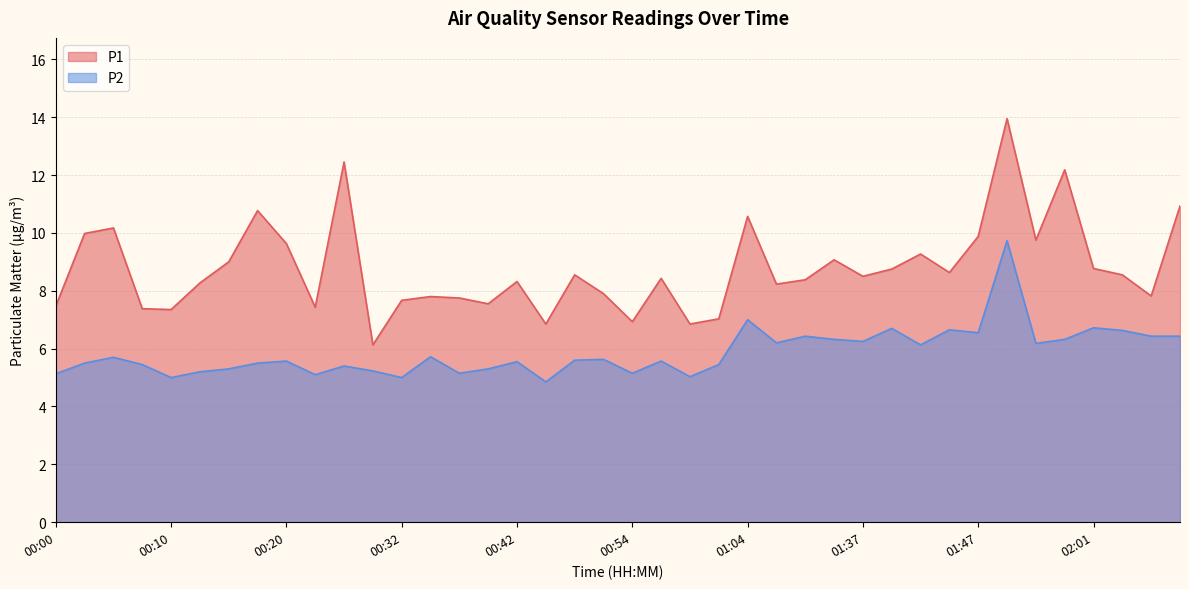

True or false: P1 and P2 cross at least once.

False